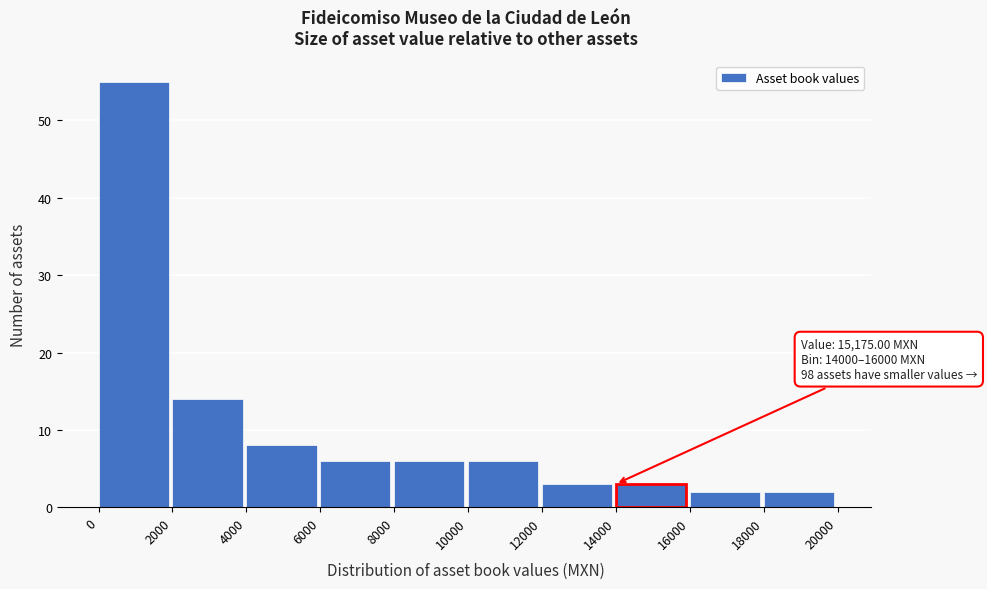

Over which range of the x-axis is the bar tallest?

0 to 2000